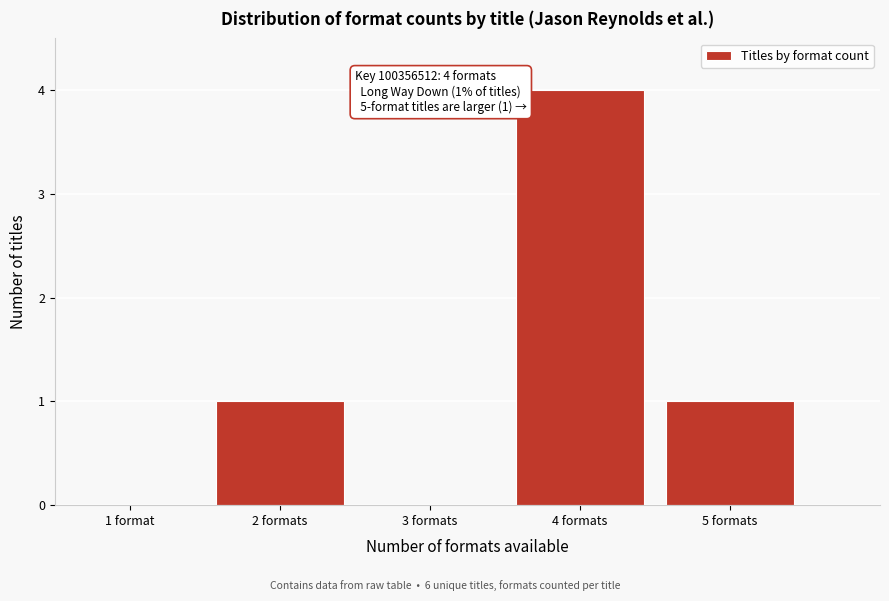

Reading left to right, extract all data points from this chart.

1 format=0	2 formats=1	3 formats=0	4 formats=4	5 formats=1